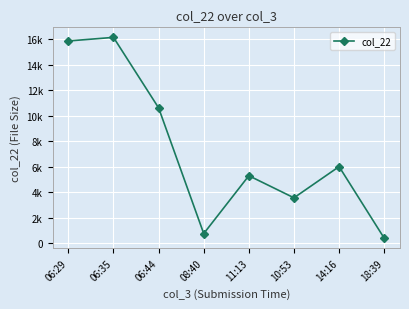

Reading right to left, extract all data points from this chart.

405	6011	3567	5297	765	10610	16131	15849